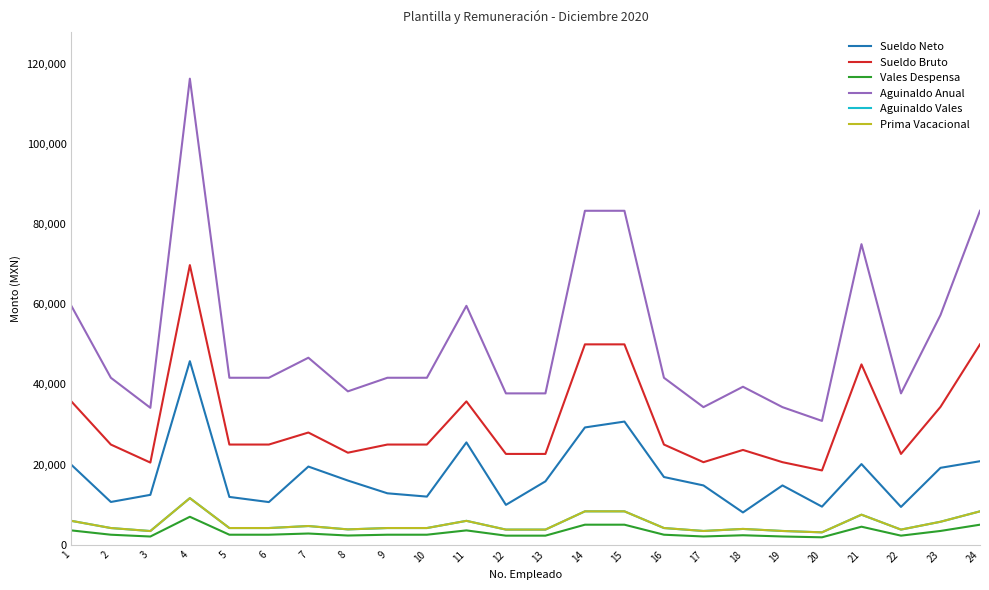

What is the value of the Vales Despensa point at the 2nd from the left?

2500.0